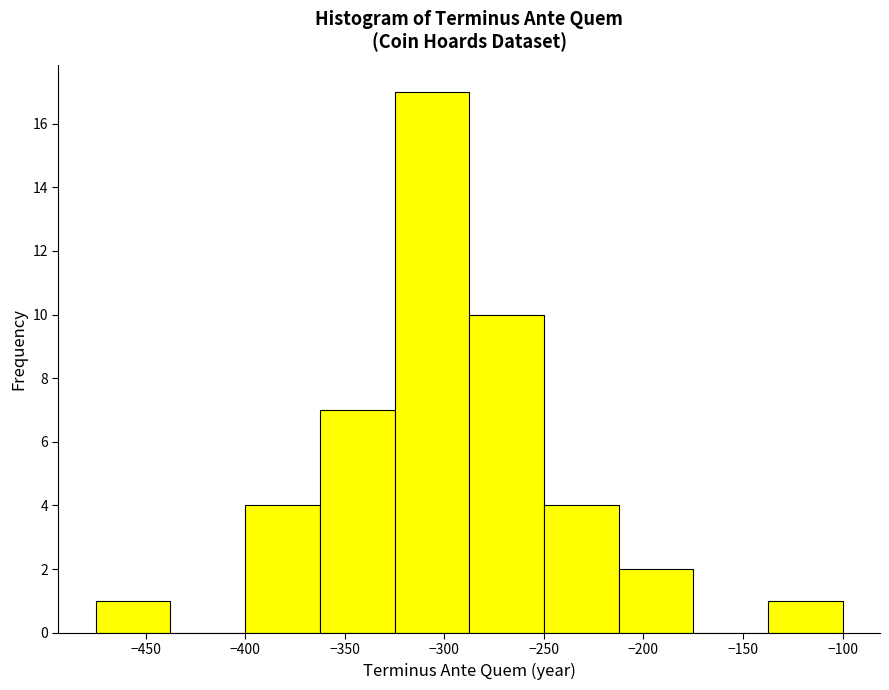

Over which range of the x-axis is the bar tallest?

-325.0 to -287.5